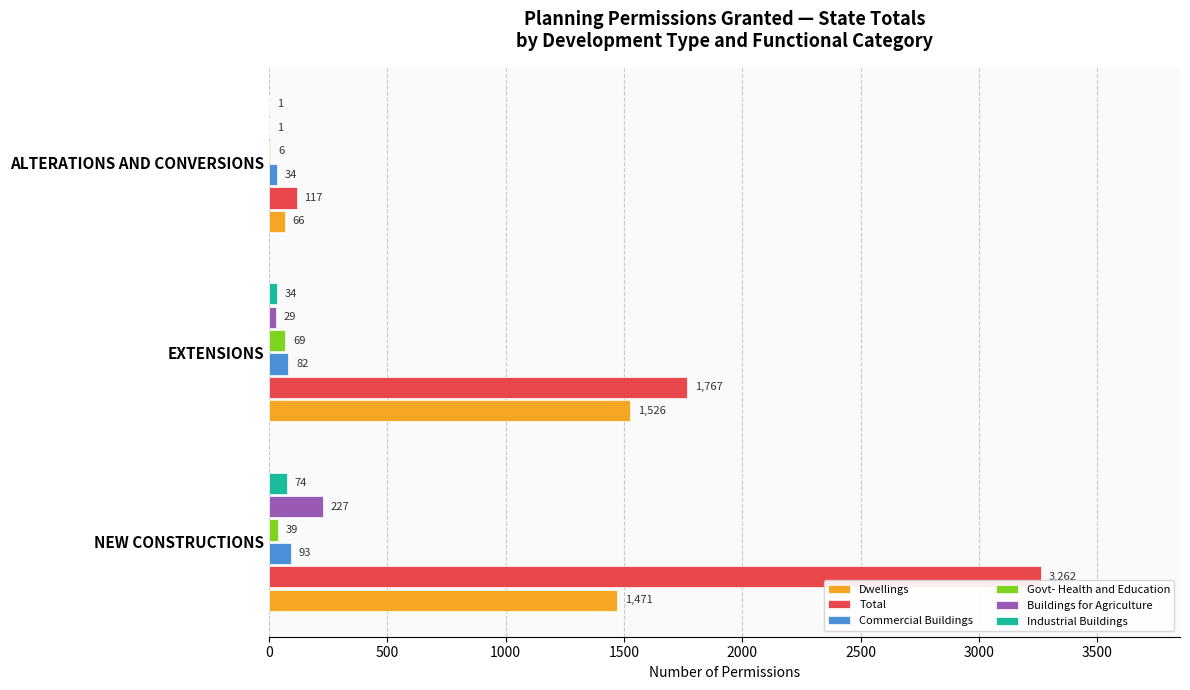

What is the average value of the Govt- Health and Education series?

38